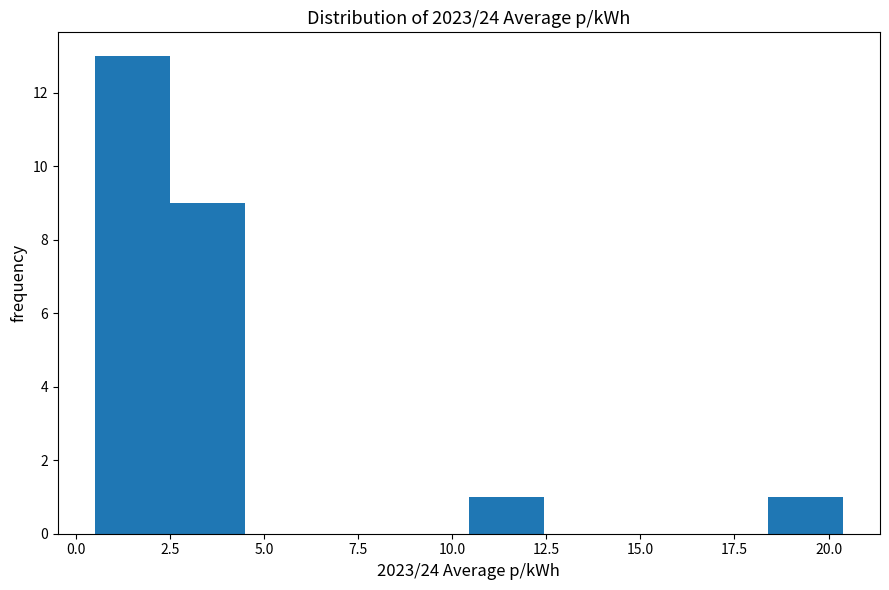

Read against the x-axis, roughly where is the centre of the tallest bar?

1.5